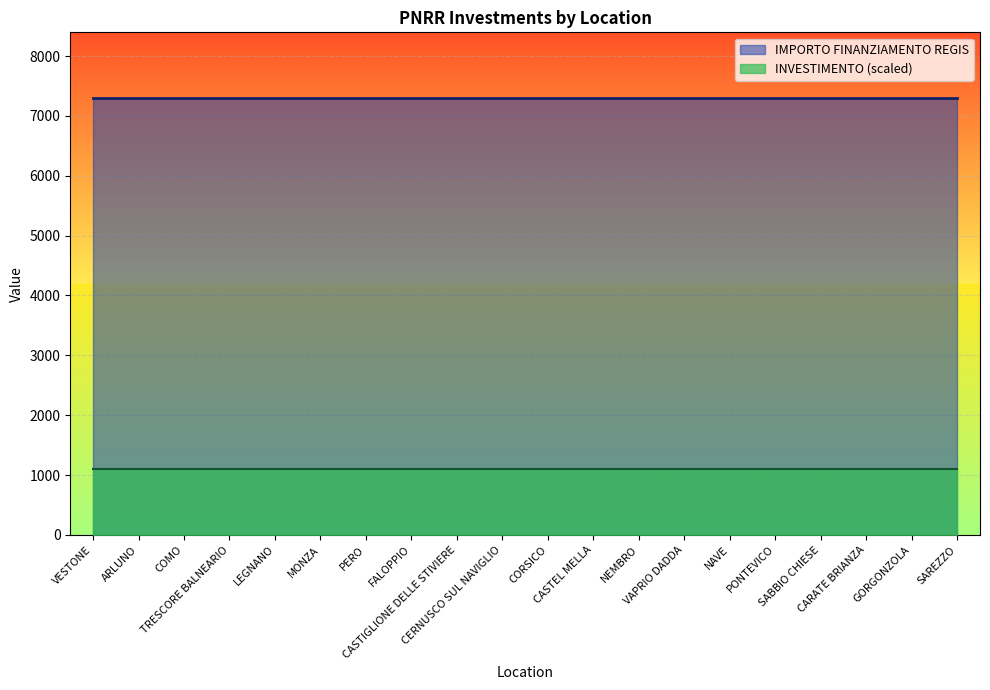

True or false: IMPORTO FINANZIAMENTO REGIS has a value of 10304.3 at SAREZZO.

False